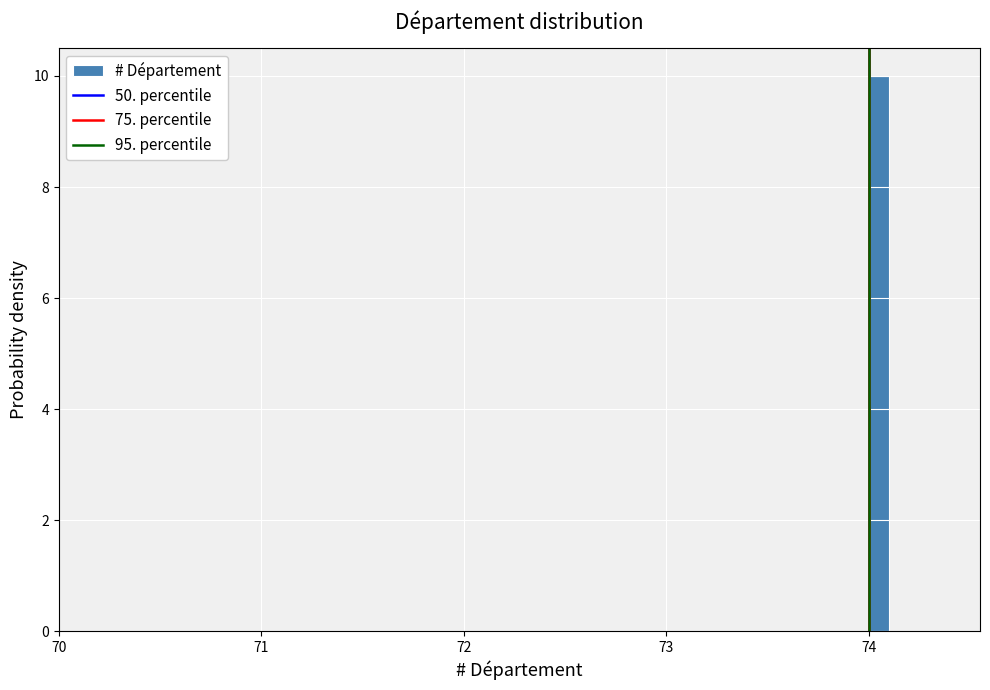

Read against the x-axis, roughly where is the centre of the tallest bar?

74.1